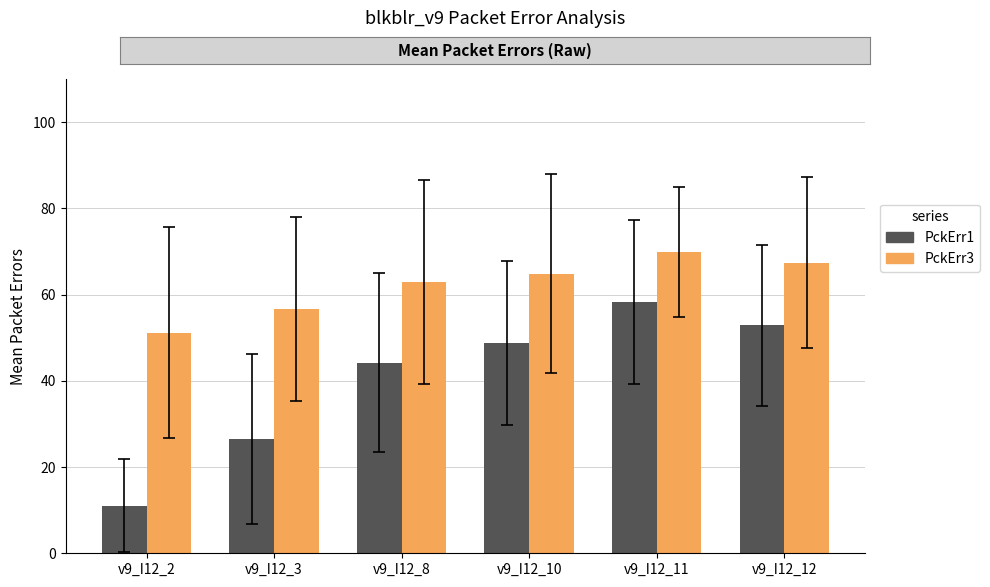

How many values in the PckErr1 series exceed 48?

3